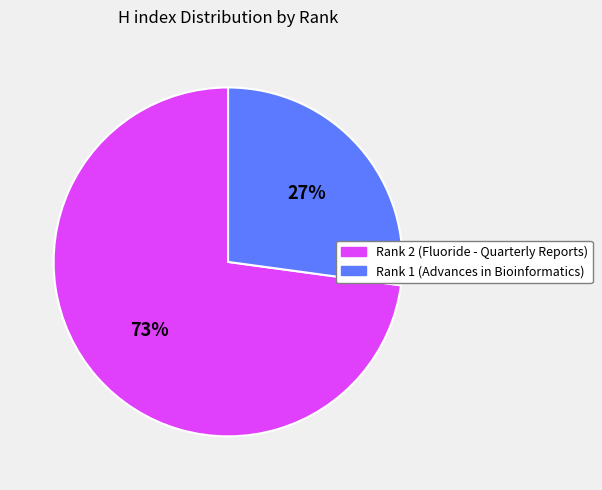

To the nearest percent, what is the difference between the Rank 1 (Advances in Bioinformatics) and Rank 2 (Fluoride - Quarterly Reports) slice percentages?

46%